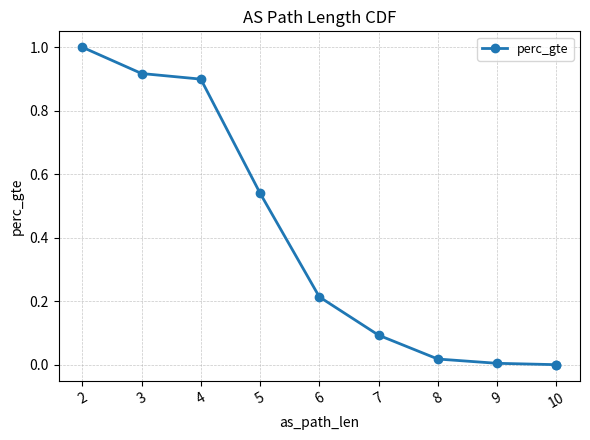

What is the difference between the maximum and second lowest values?

1.0